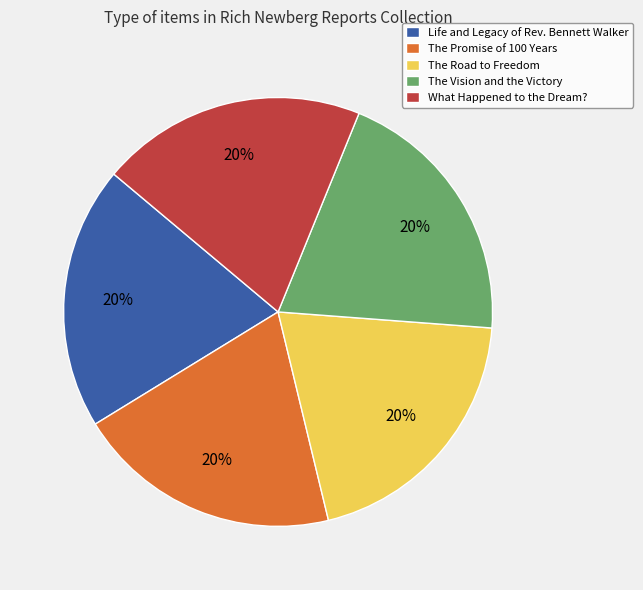

How many slices are in this pie chart?

5